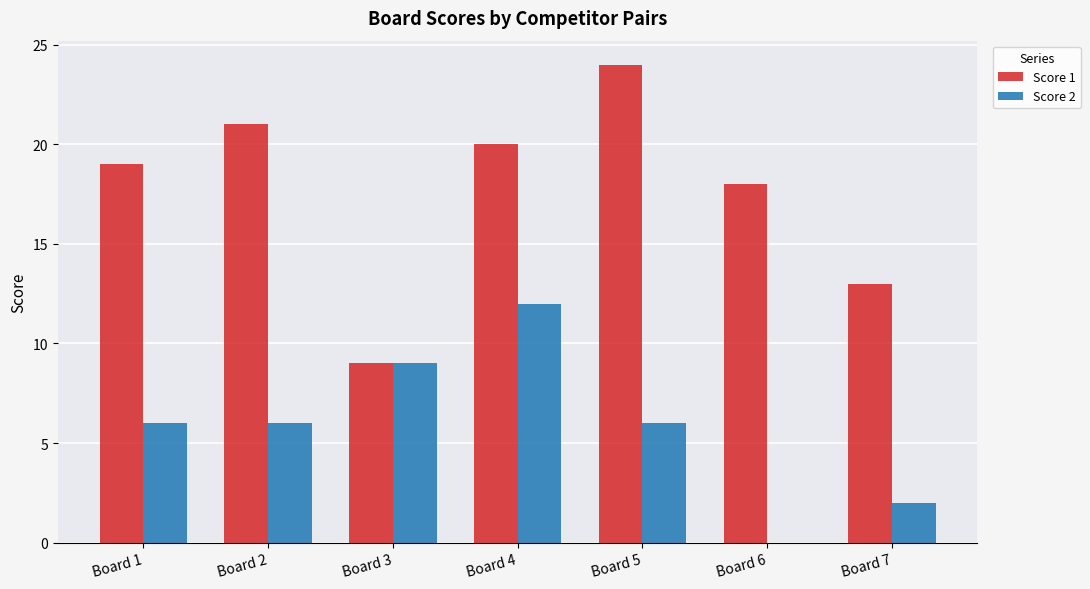

What is the maximum value for Score 1?

24